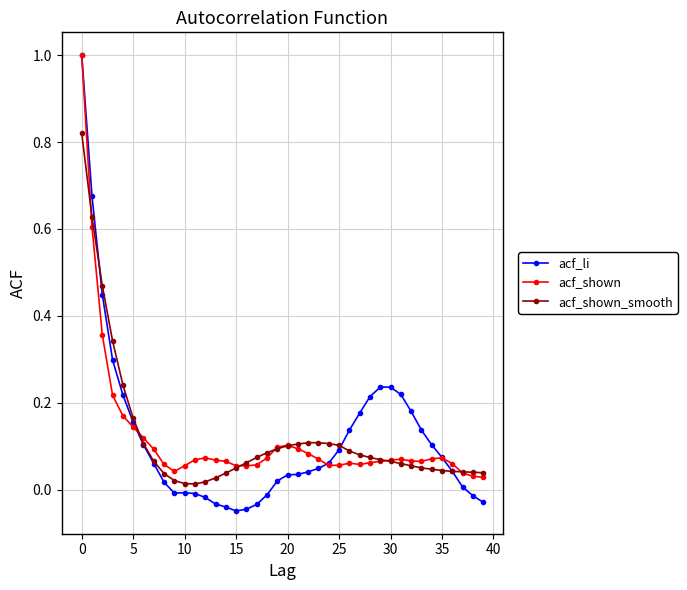

Which series has the widest spread of values?

acf_li